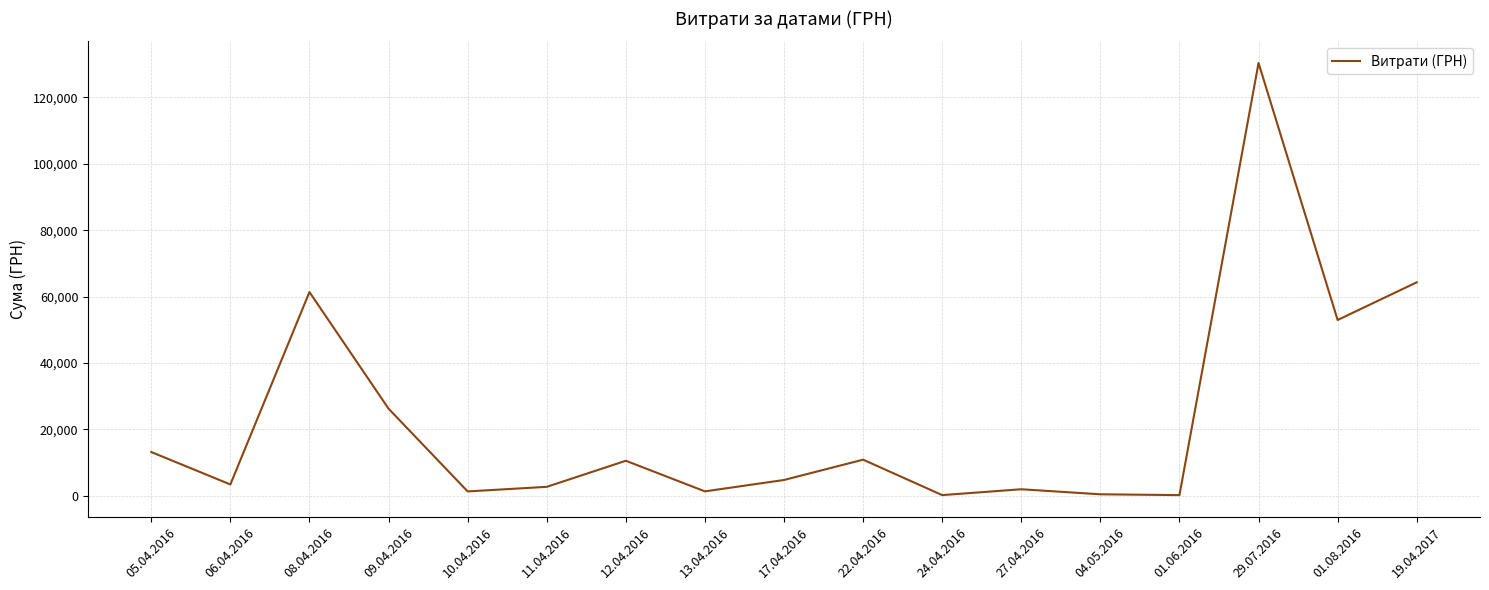

Which has a higher value, 01.08.2016 or 05.04.2016?

01.08.2016